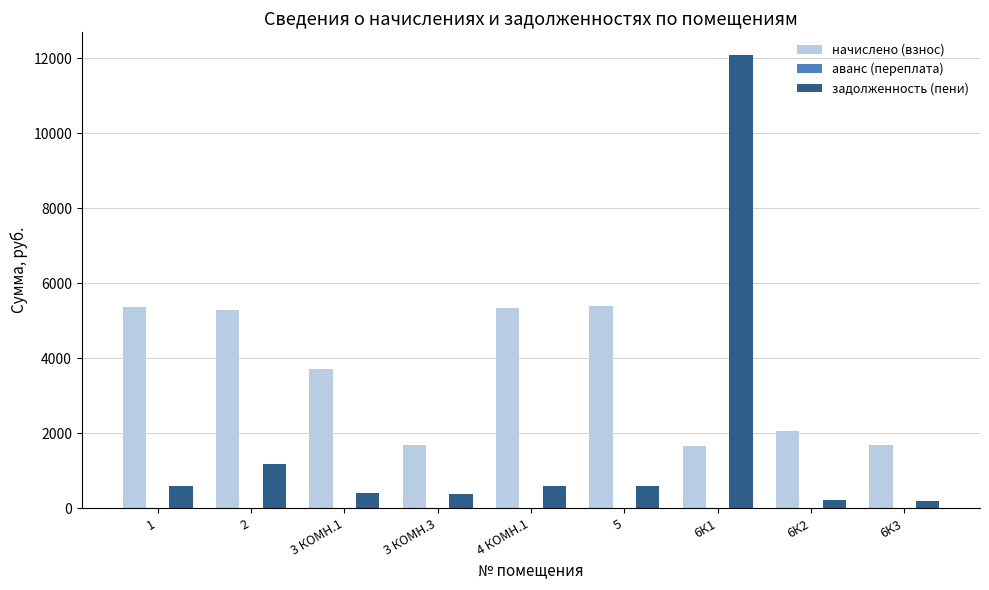

Rank the series by their average value, from lowest to highest.

задолженность (пени), начислено (взнос)